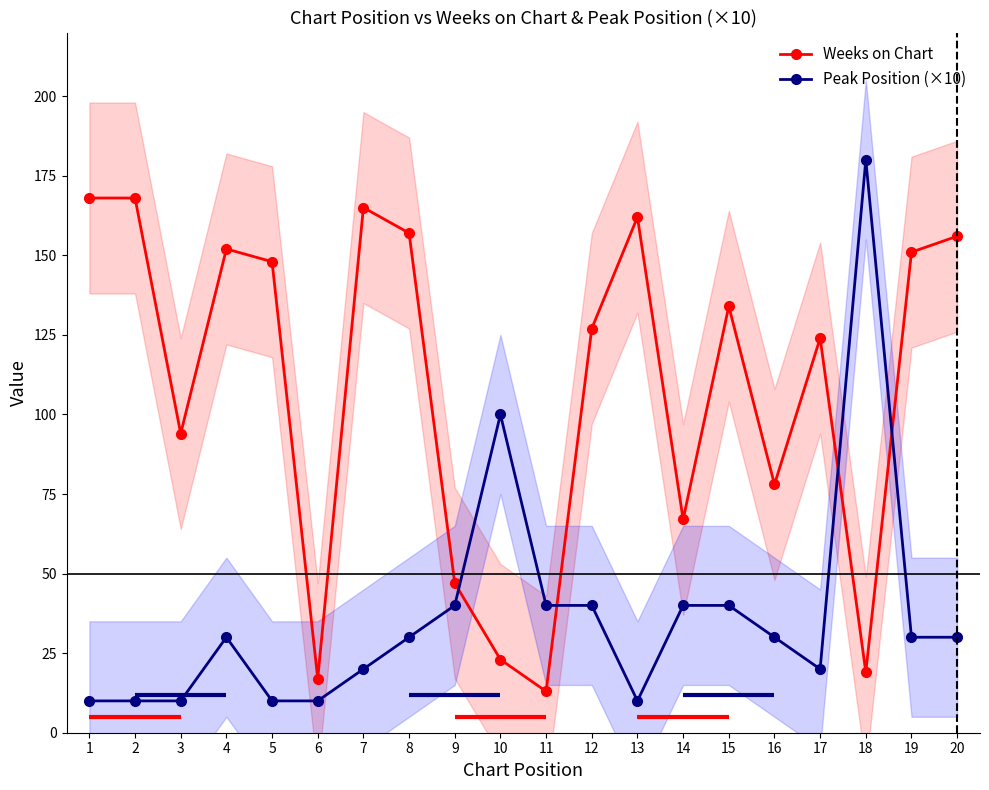

Which series has the largest range (max minus min)?

Peak Position (×10)